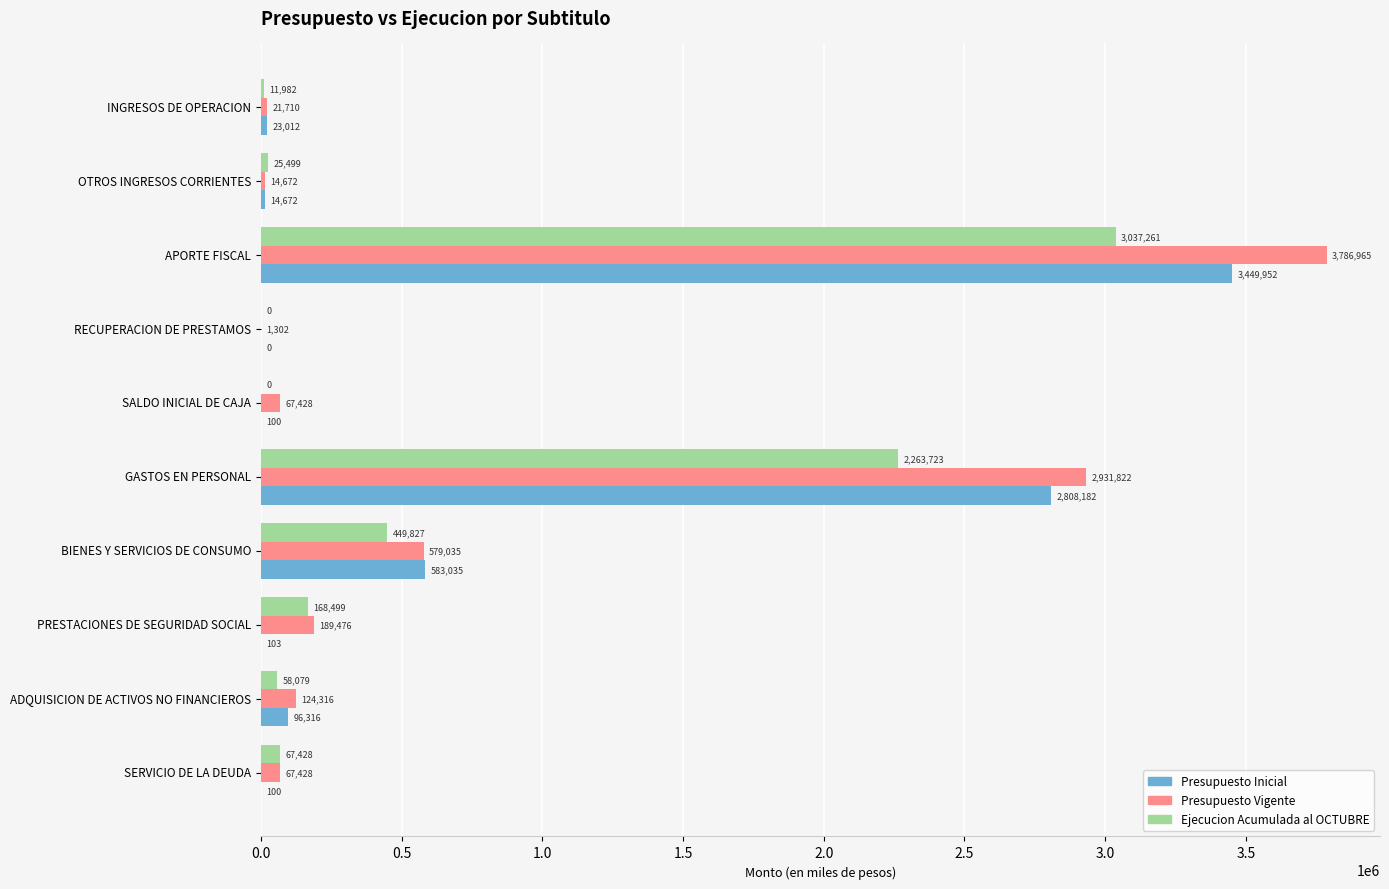

Between APORTE FISCAL and ADQUISICION DE ACTIVOS NO FINANCIEROS, which series saw the biggest shift?

Presupuesto Vigente